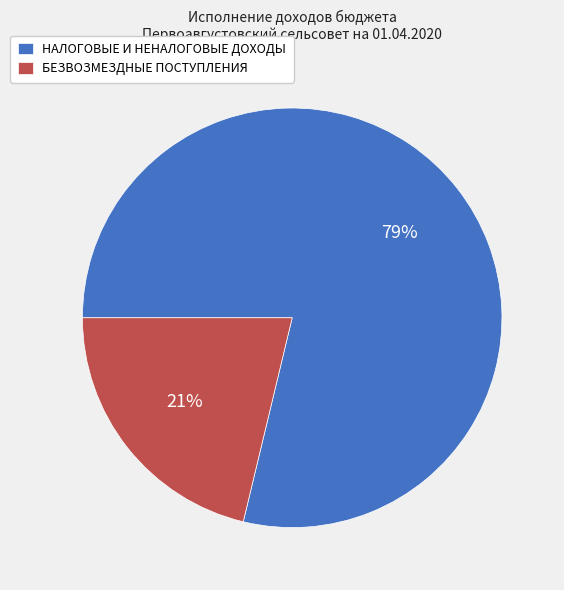

Which category accounts for the majority?

НАЛОГОВЫЕ И НЕНАЛОГОВЫЕ ДОХОДЫ